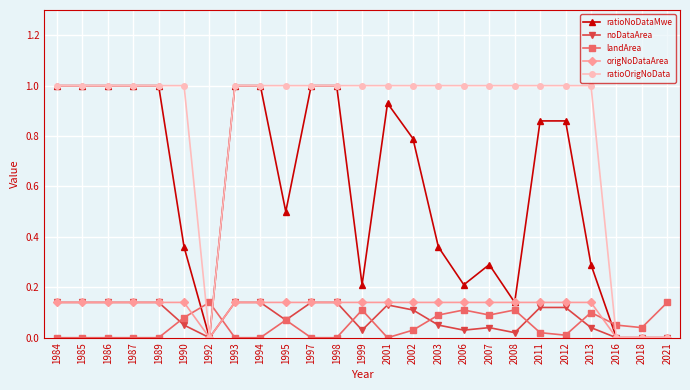

Where do landArea and origNoDataArea first cross each other?

1990 and 1992